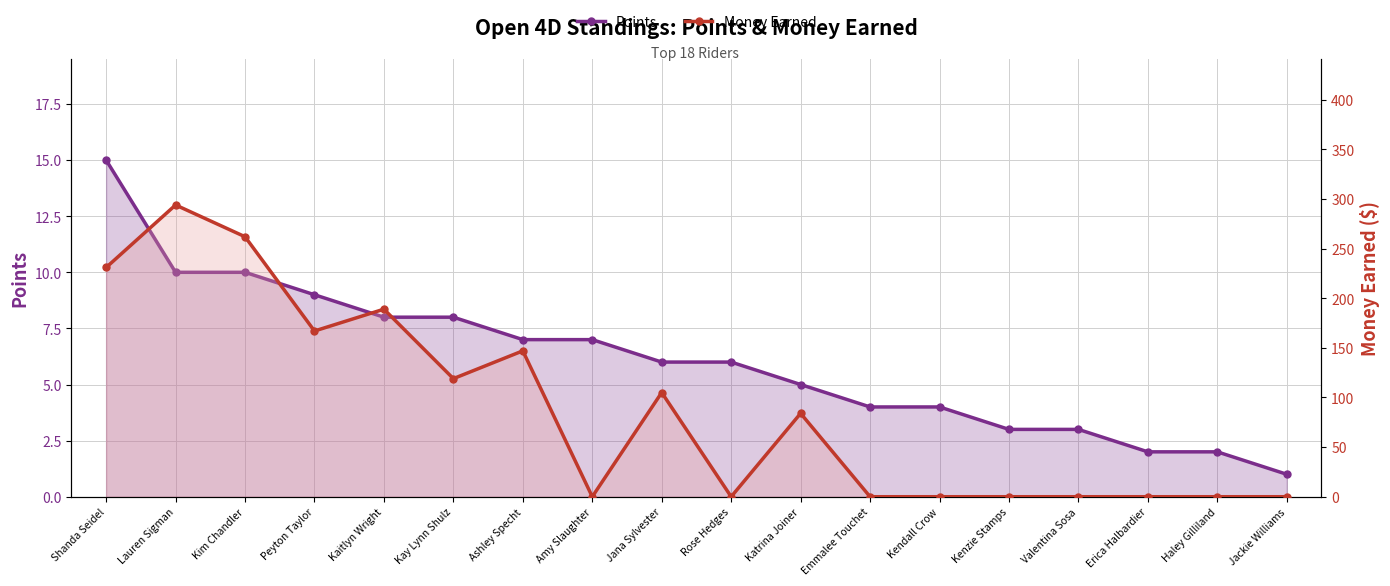

What is the total value across all series at Jackie Williams?

1